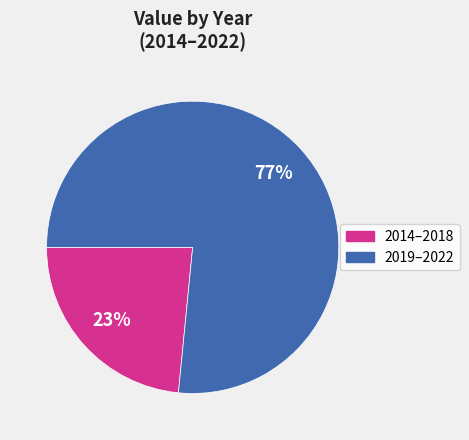

Is there any slice that represents more than half of the pie?

Yes